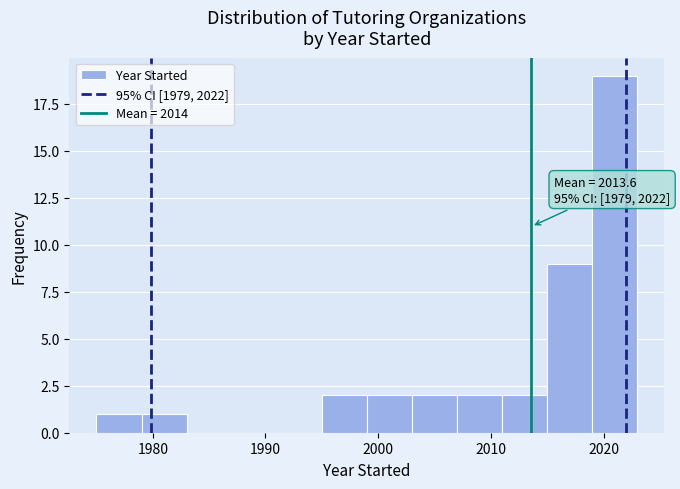

Which range on the x-axis has the tallest bar?

2019 to 2023